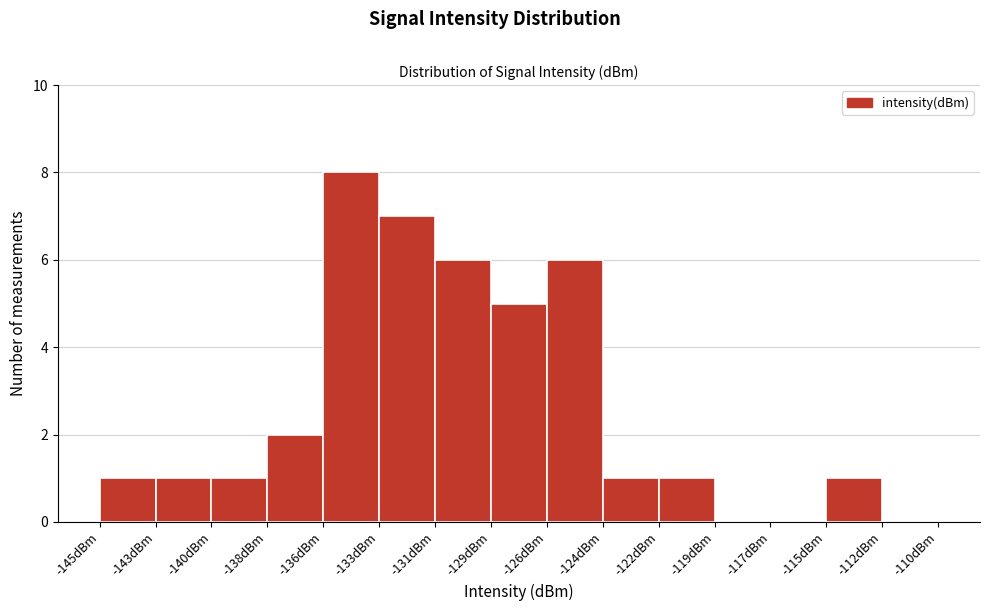

Over which range of the x-axis is the bar tallest?

-135.5 to -133.5